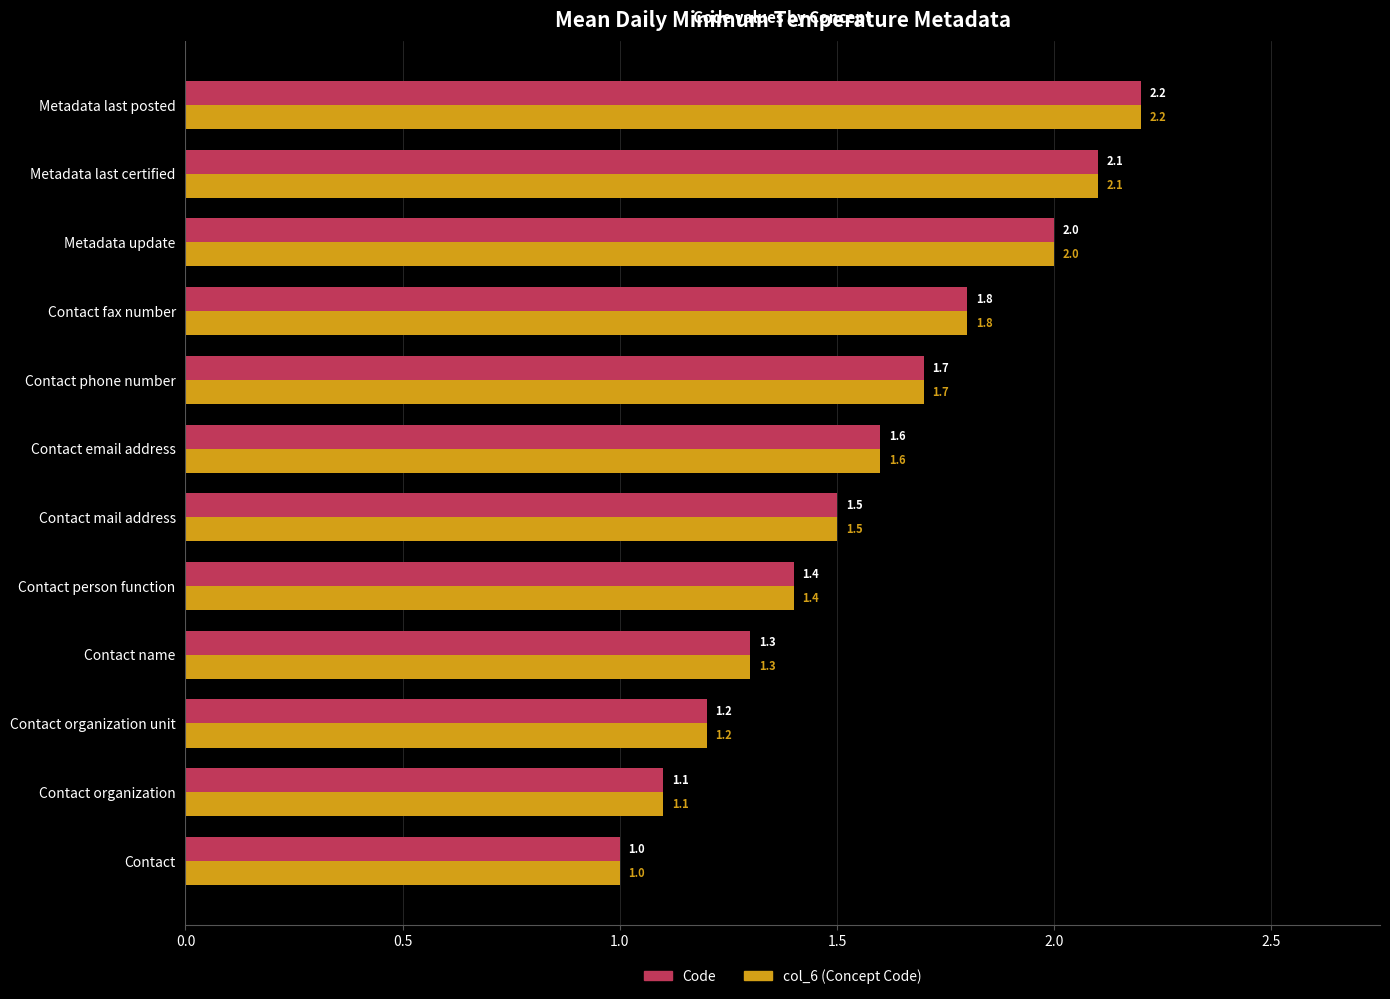

Rank the categories by Code value from highest to lowest.

Metadata last posted, Metadata last certified, Metadata update, Contact fax number, Contact phone number, Contact email address, Contact mail address, Contact person function, Contact name, Contact organization unit, Contact organization, Contact